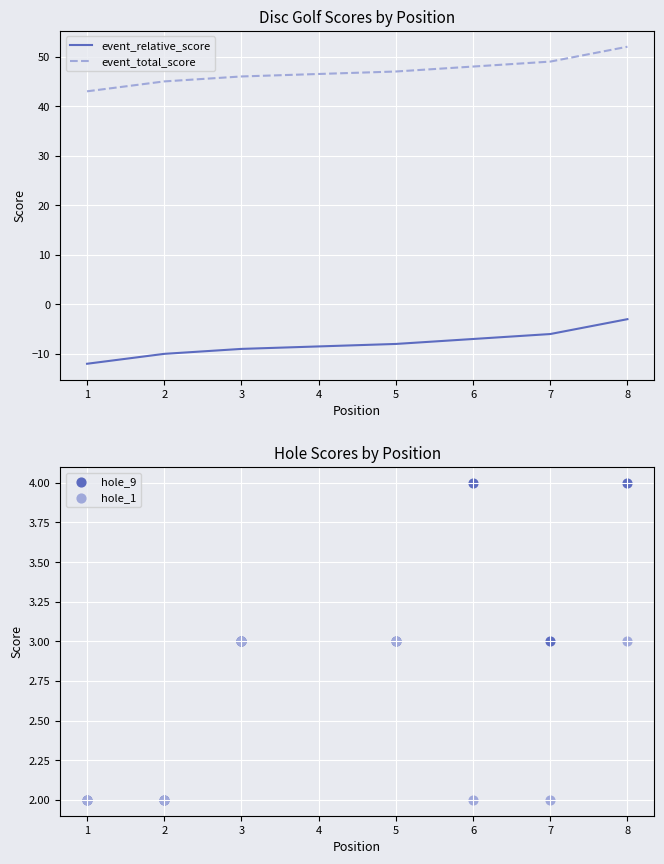

What are all the series names shown in the legend?

event_relative_score, event_total_score, hole_9, hole_1